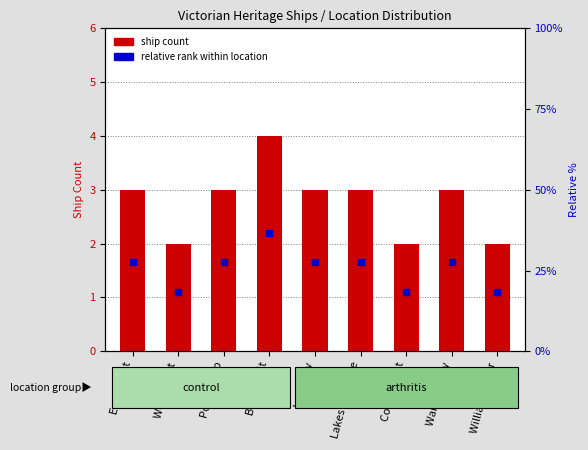

What are all the series names shown in the legend?

ship count, relative rank within location